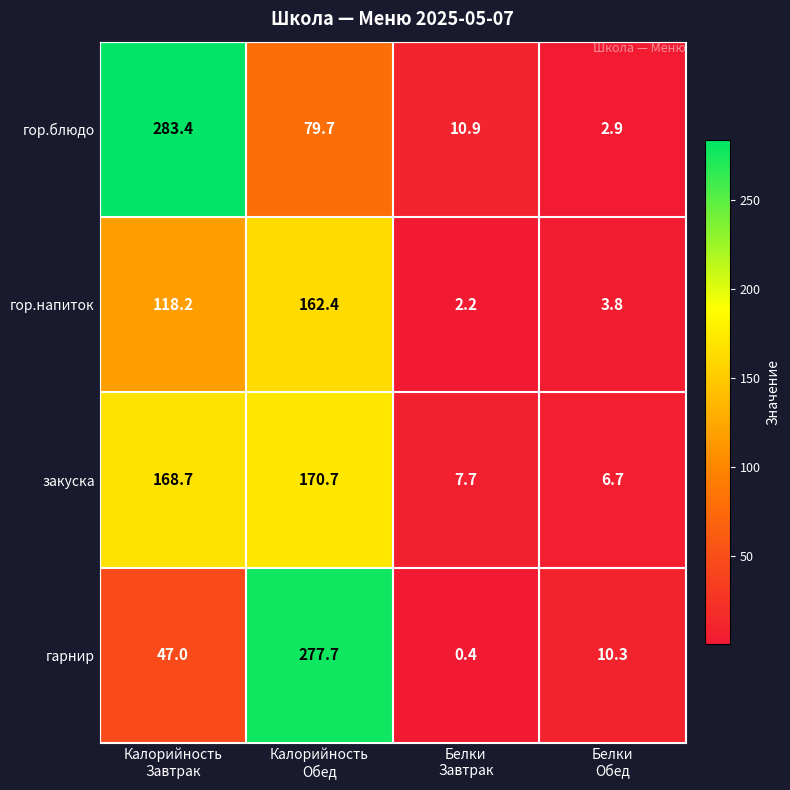

What is the sum of all гарнир values?

335.4